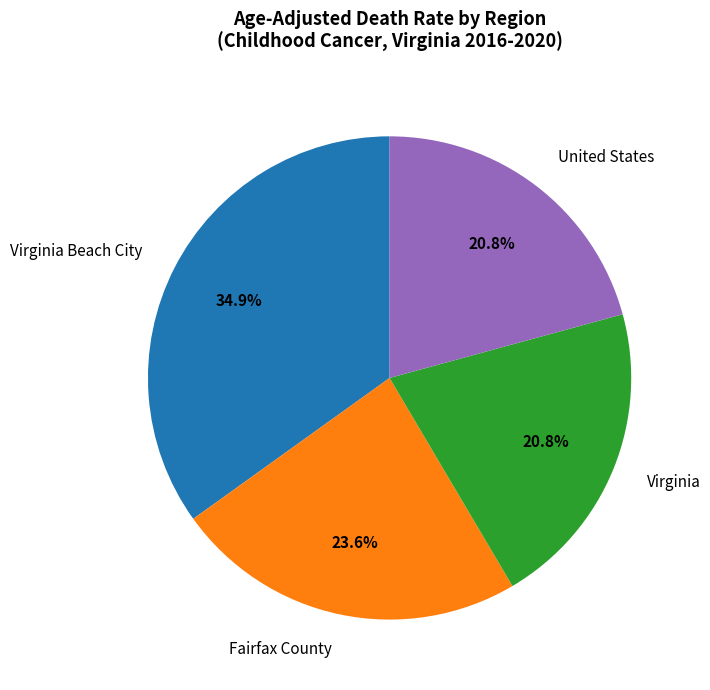

What portion of the pie excludes Fairfax County?

76.4%